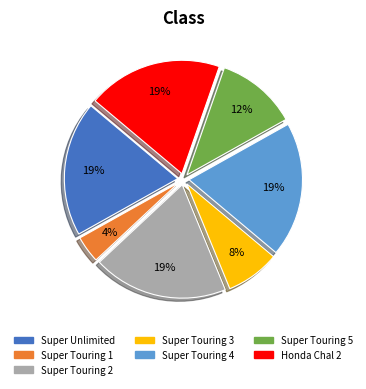

Which category has the smallest portion of the pie?

Super Touring 1